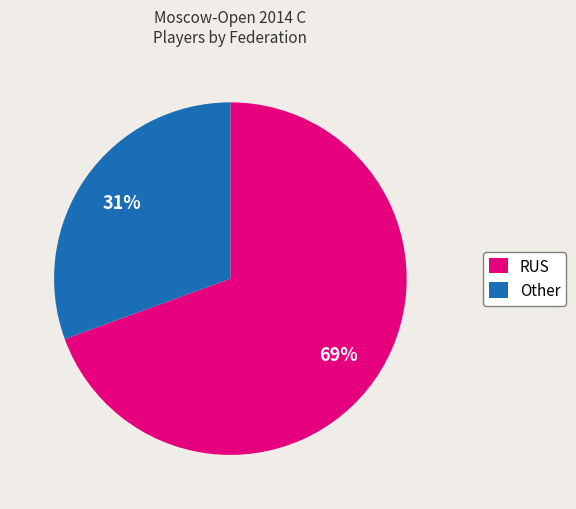

Does RUS represent more than half of the total?

Yes